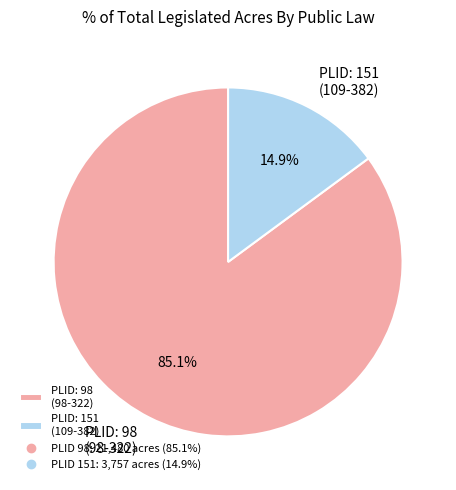

How many segments does this pie chart have?

2